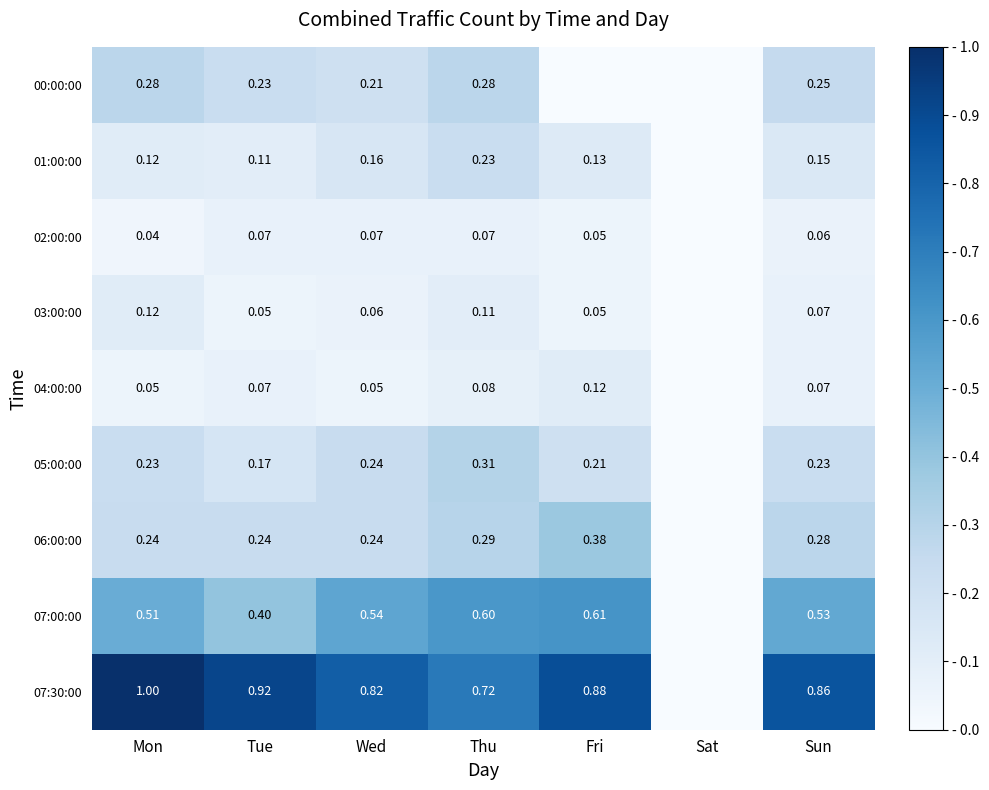

At how many categories does at least one series exceed 0?

6